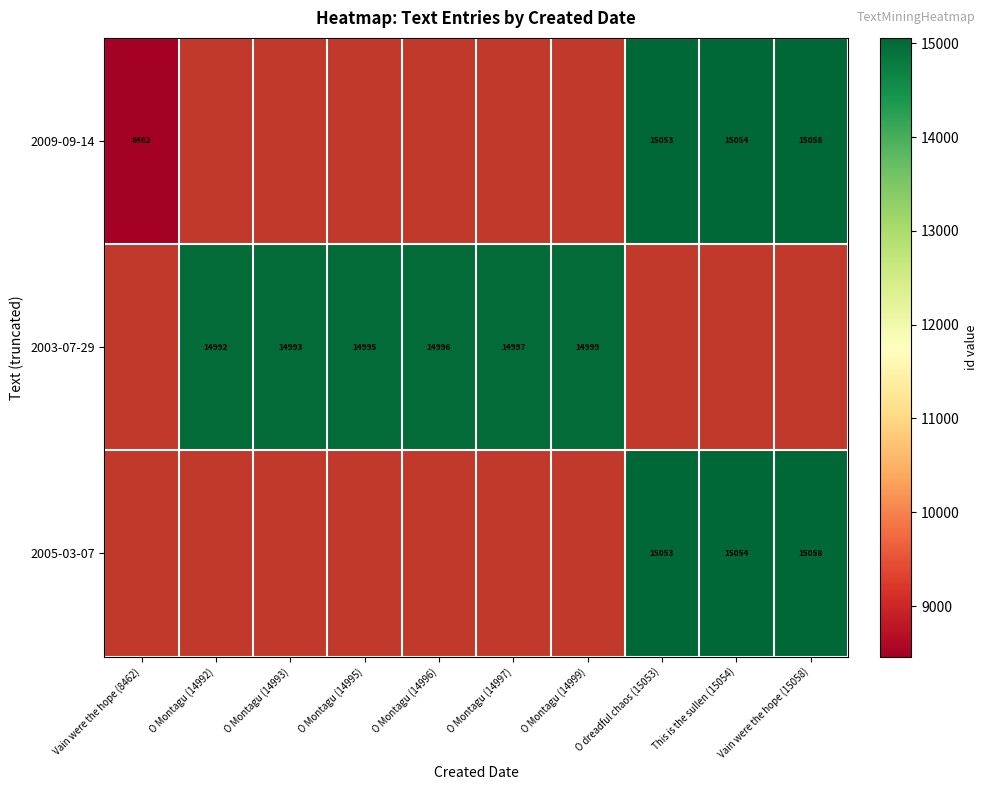

Between O Montagu (14992) and O dreadful chaos (15053), which is larger?

O dreadful chaos (15053)